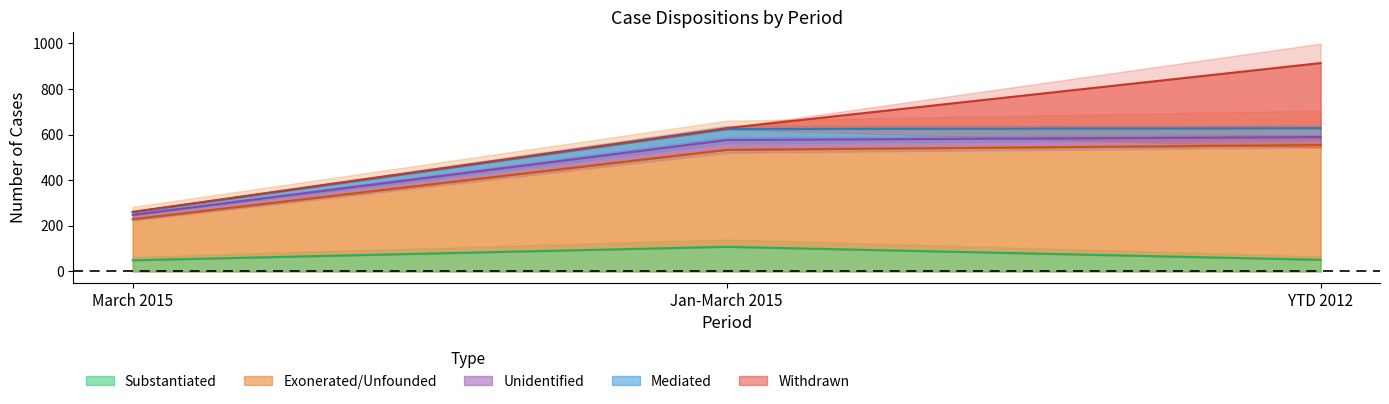

What is the spread (max minus min) of values at Jan-March 2015?

421